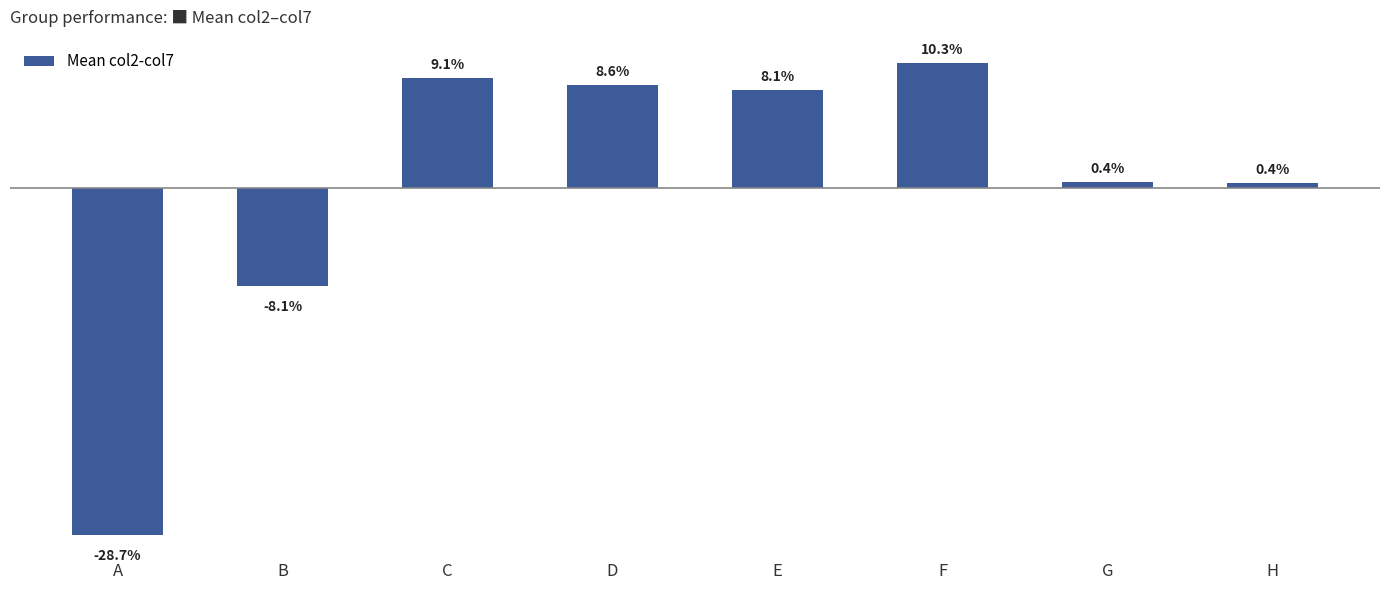

Does the chart contain any negative values?

Yes